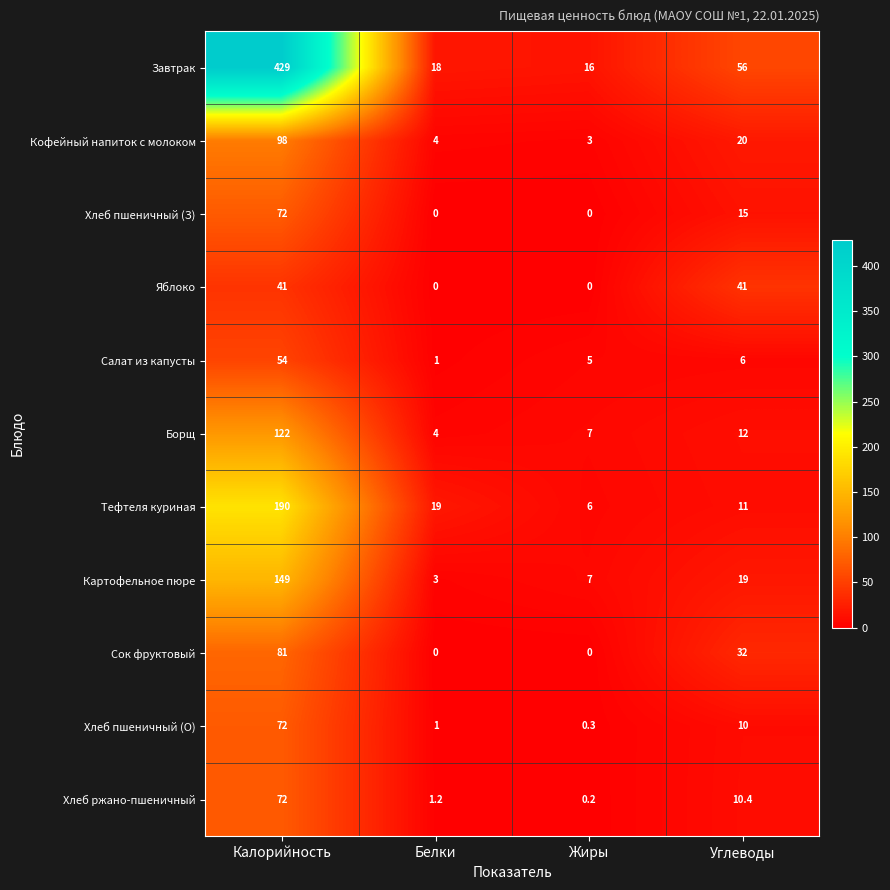

At which category is the sum across all series the highest?

Калорийность